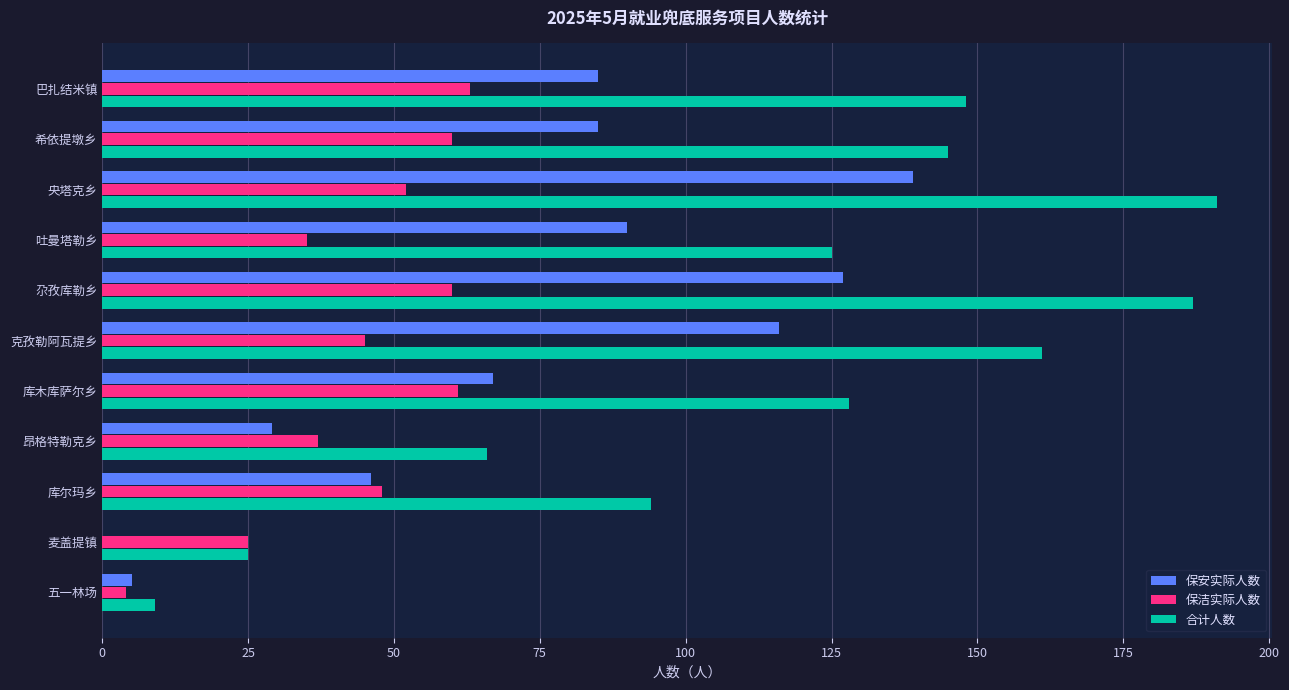

The 保安实际人数 series shows 19 at 昂格特勒克乡. True or false?

False